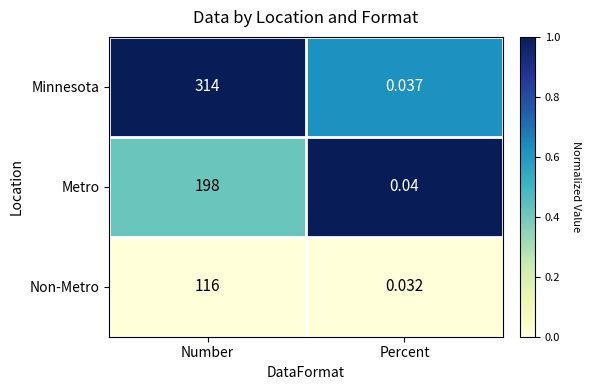

Which category has the lowest value across all series?

Percent